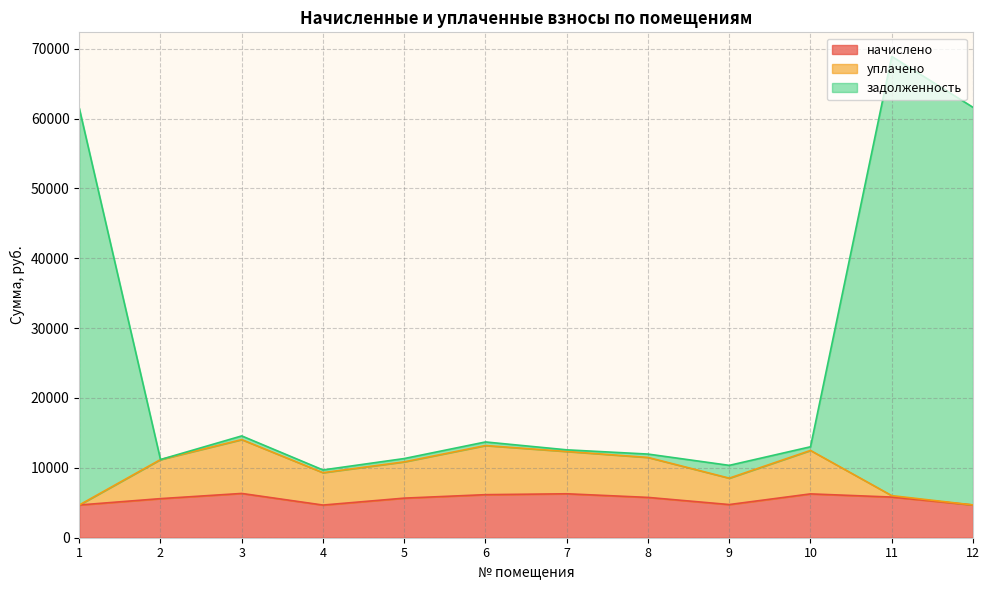

At which category does уплачено reach its first local peak?

3